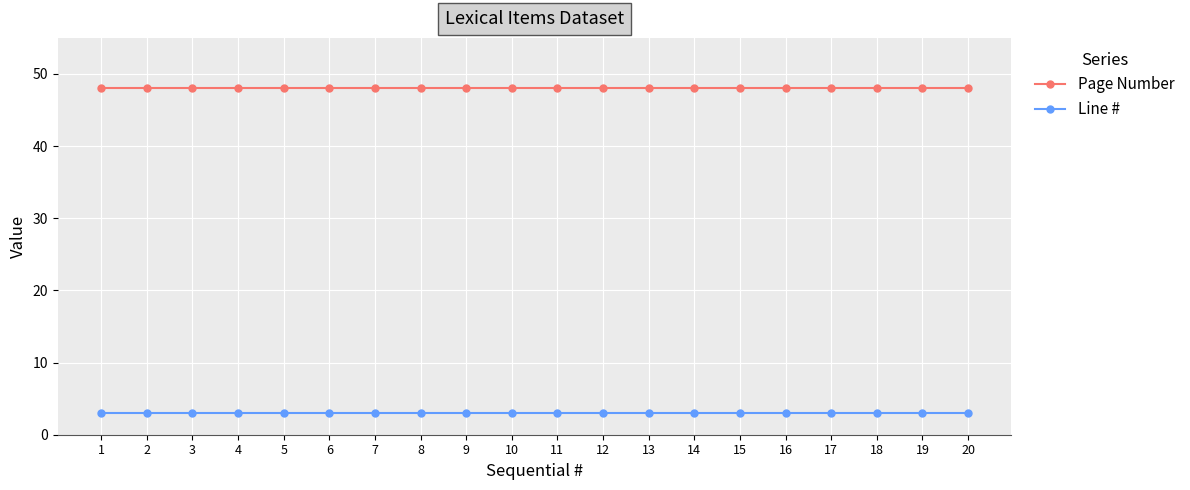

Is the value of Line # at 17 greater than the value of Page Number at 8?

No